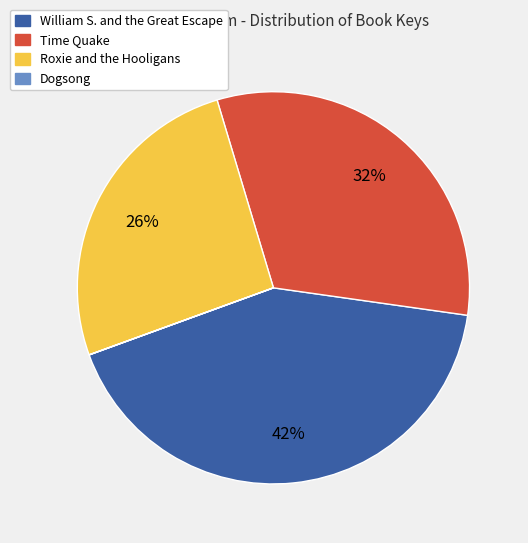

To the nearest percent, what is the difference between the Time Quake and Roxie and the Hooligans slice percentages?

6%